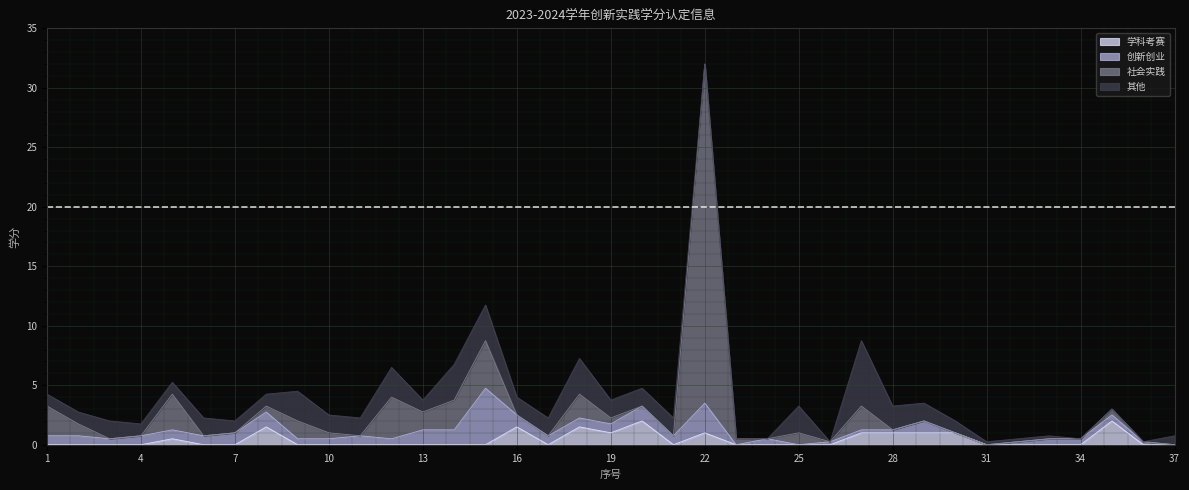

Which has a higher value, 13 or 9?

13